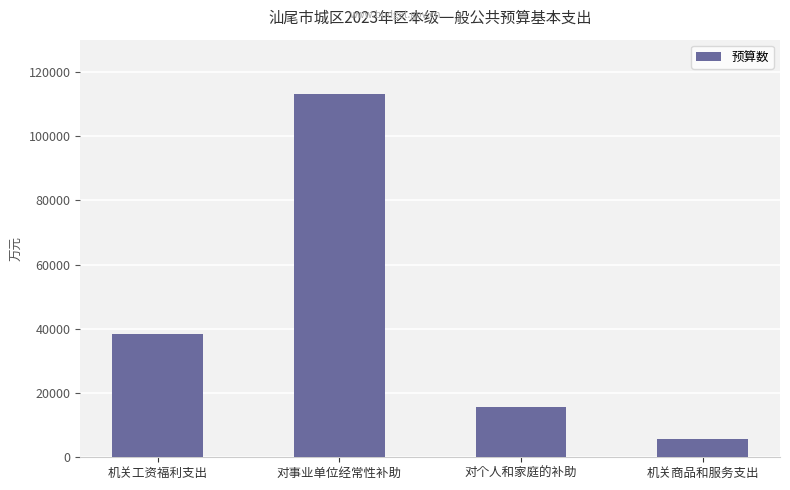

Reading left to right, transcribe all the data shown in this chart.

机关工资福利支出=38389	对事业单位经常性补助=113153	对个人和家庭的补助=15619	机关商品和服务支出=5624